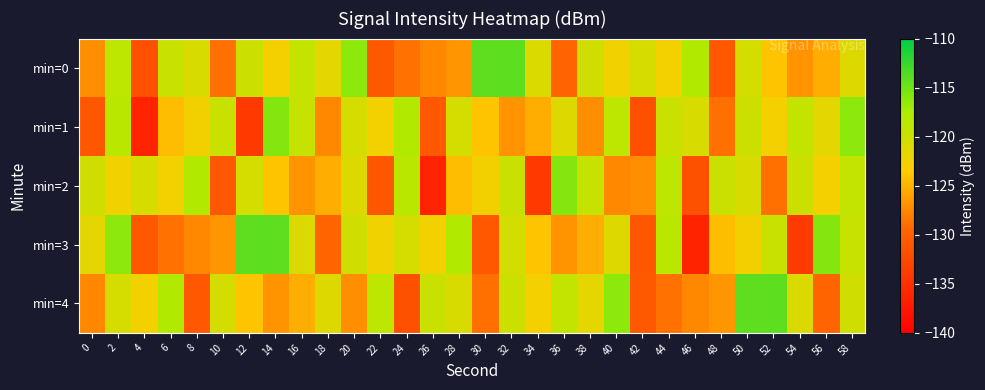

Count the number of data series in this chart.

5